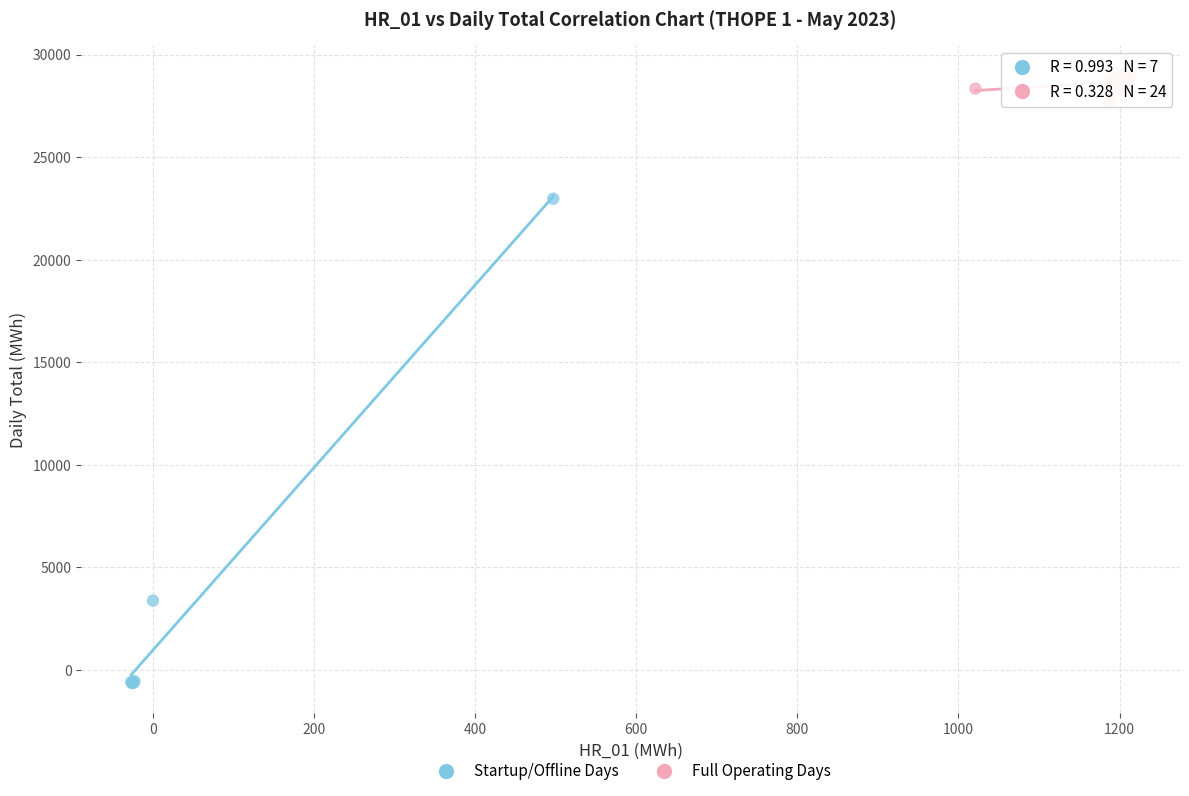

Which series has the largest Y range (max minus min)?

Startup/Offline Days